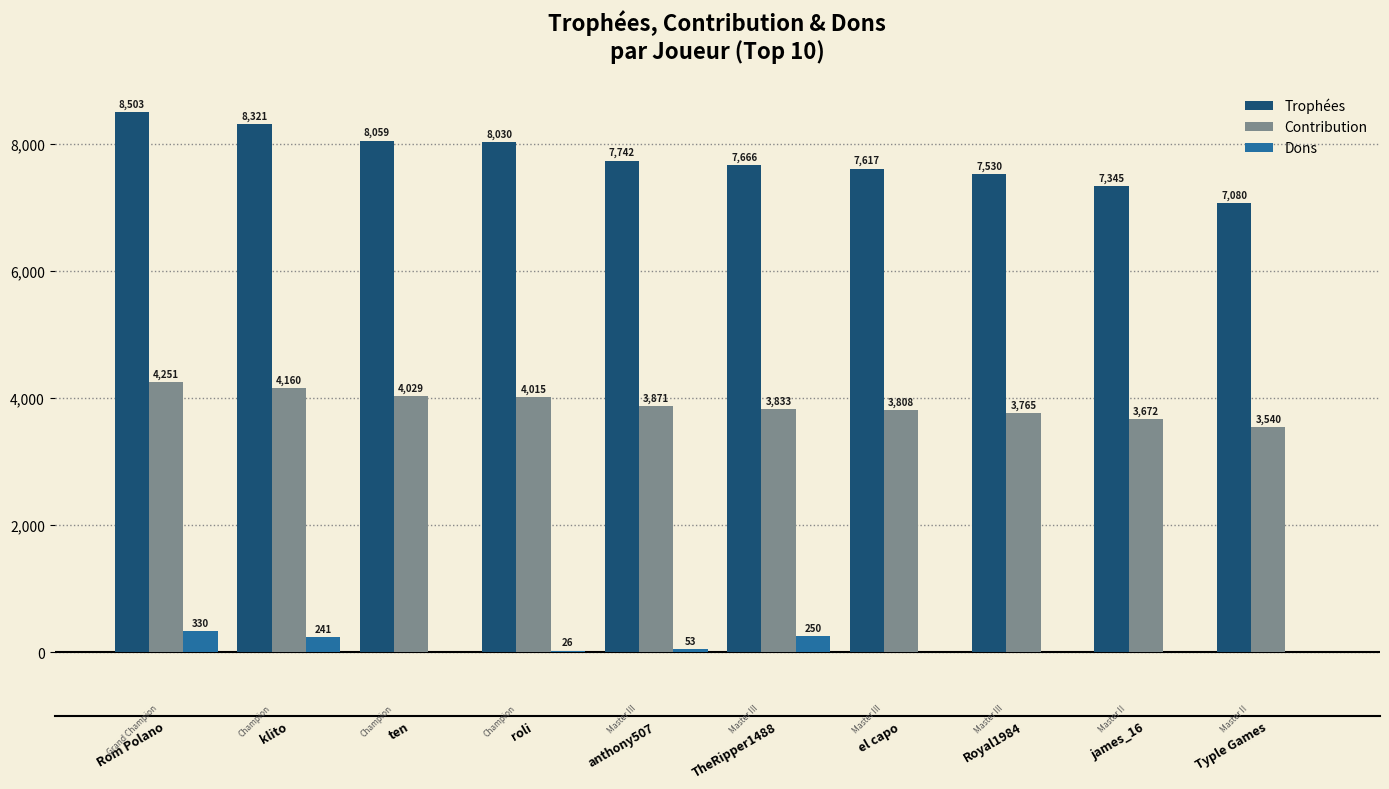

What is the sum of all Dons values?

900